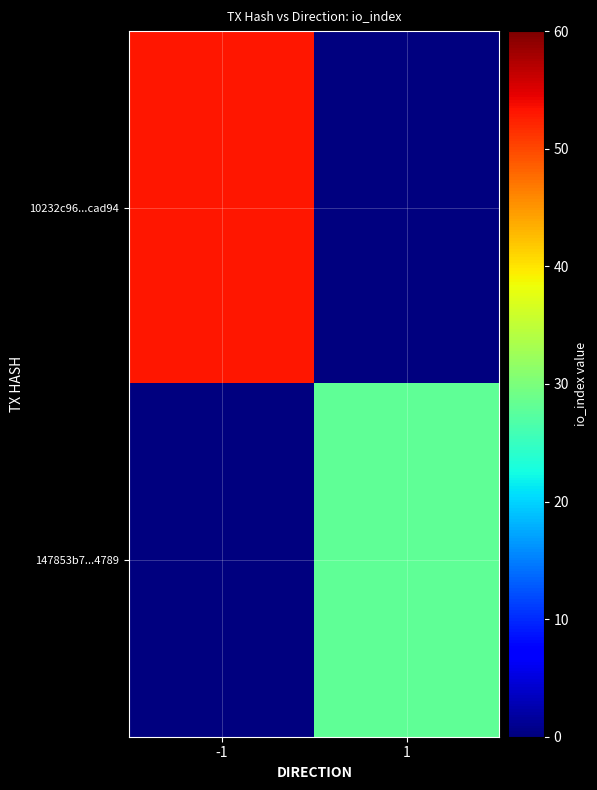

At 1, list the series in order from largest to smallest.

147853b7...4789, 10232c96...cad94